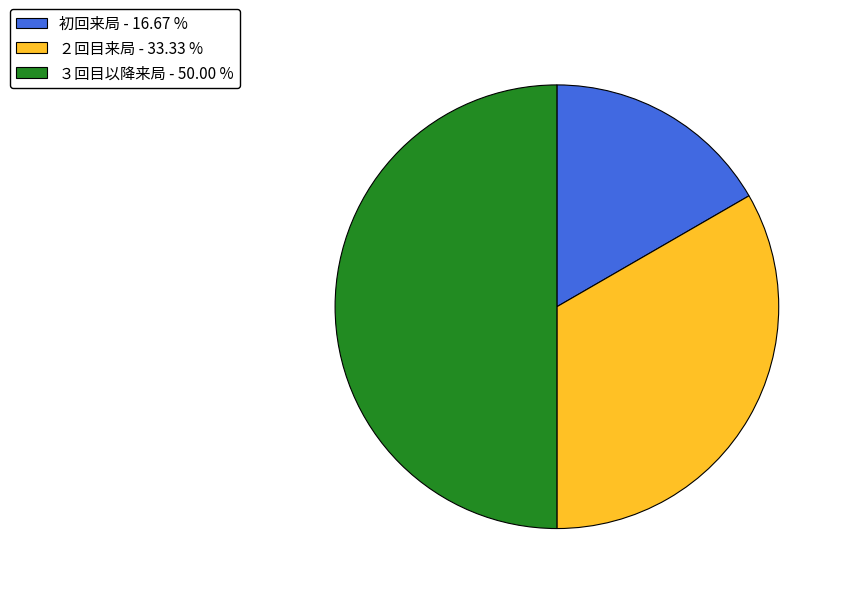

Is it true that 初回来局 is 8% of the pie?

False